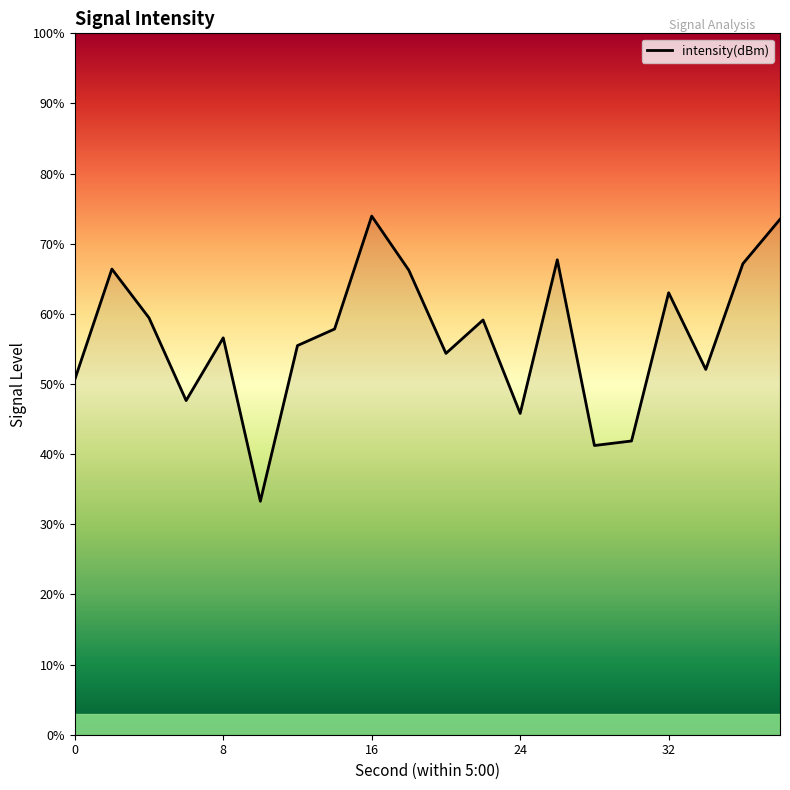

What is the maximum value shown in the chart?

73.9